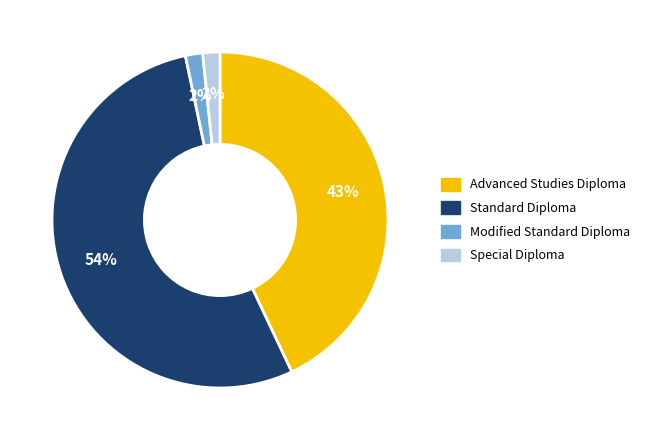

To the nearest percent, what is the average slice percentage?

25%